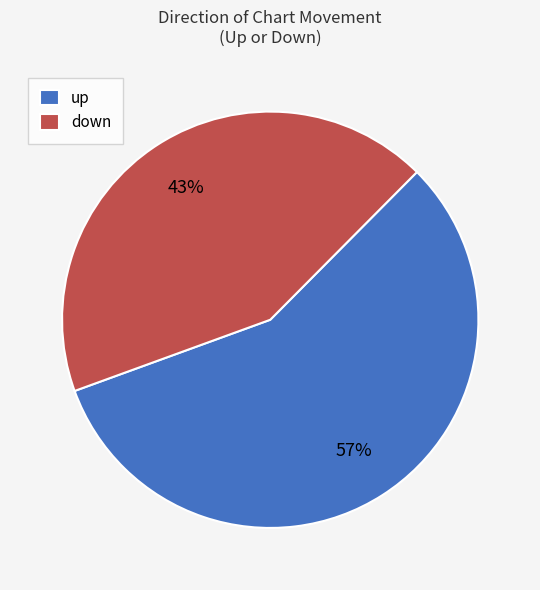

Do down and up together represent more than half of the pie?

Yes